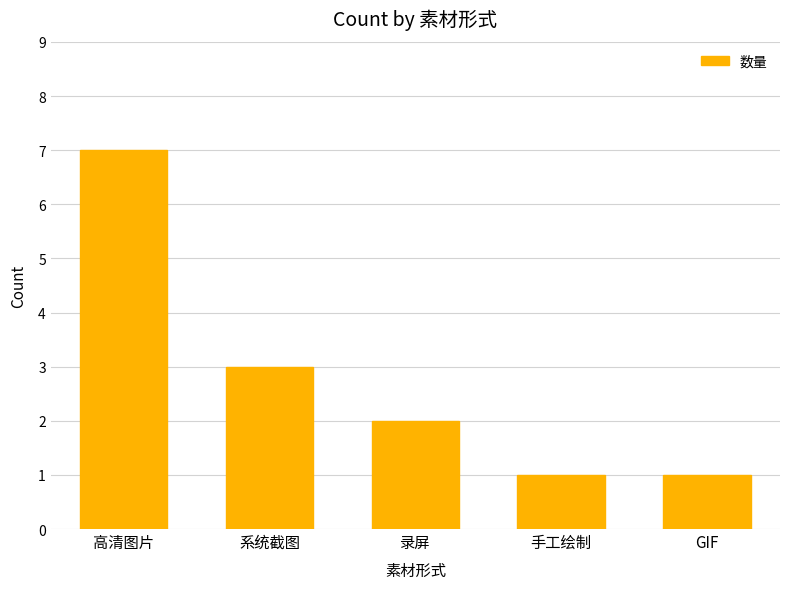

At which category does the chart reach its peak across all series?

高清图片